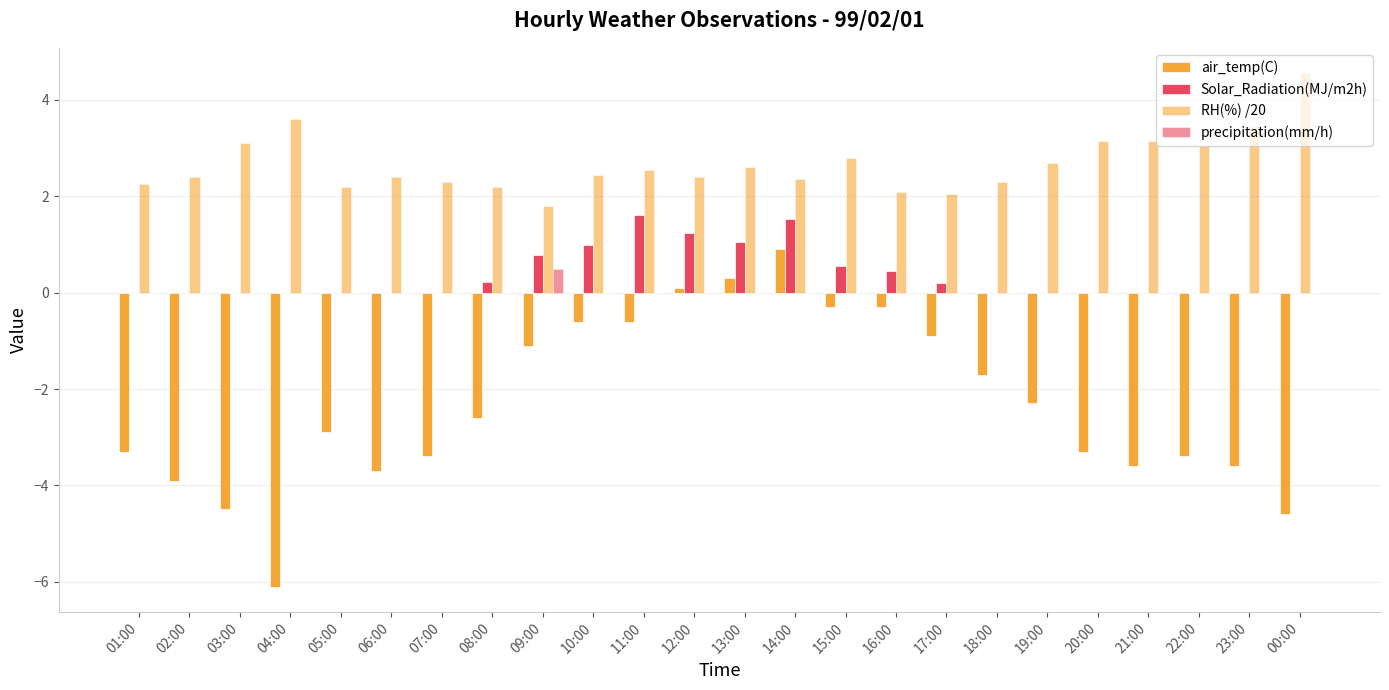

At which label does air_temp(C) first exceed -2?

09:00